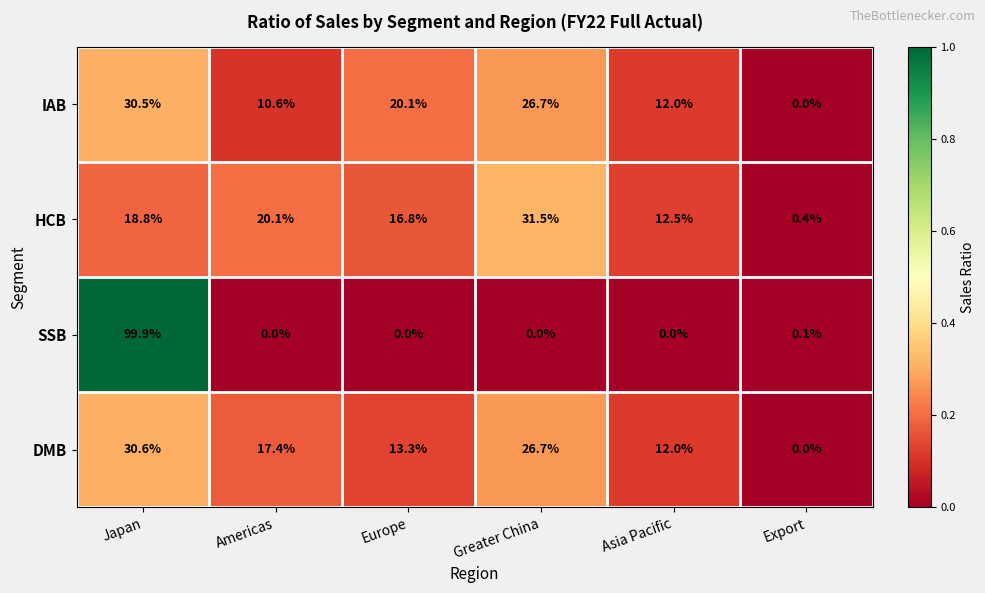

Which series changed the most between Americas and Europe?

IAB